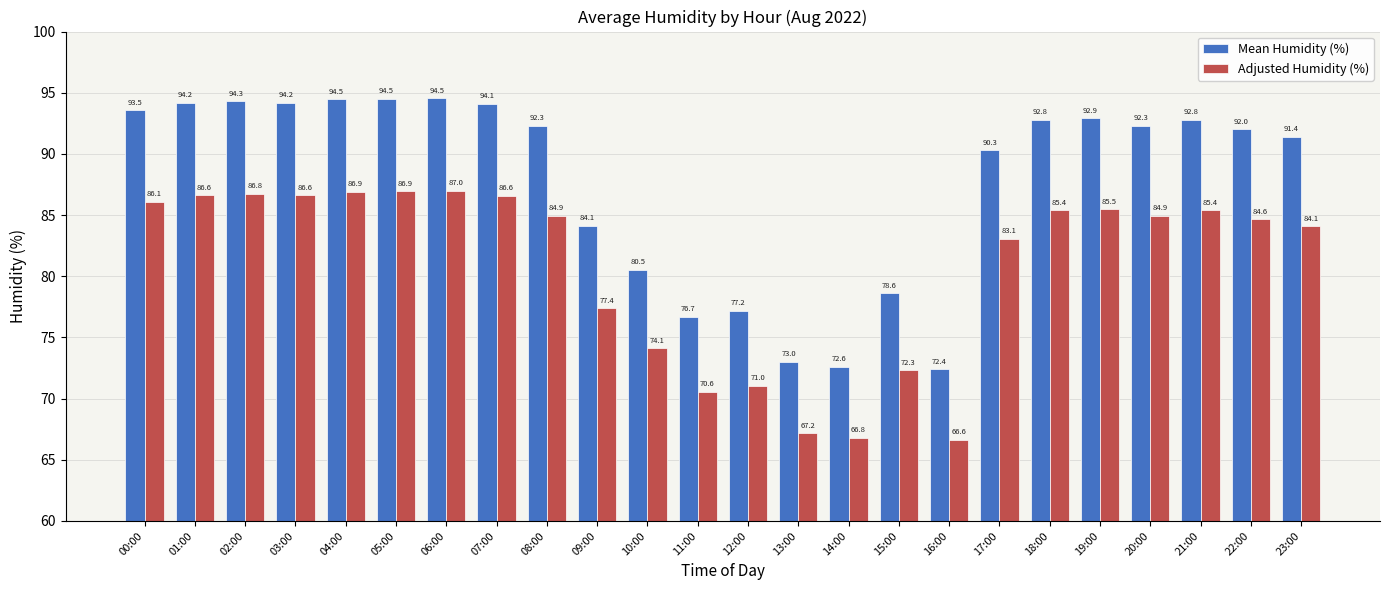

At 00:00, list the series in order from largest to smallest.

Mean Humidity (%), Adjusted Humidity (%)